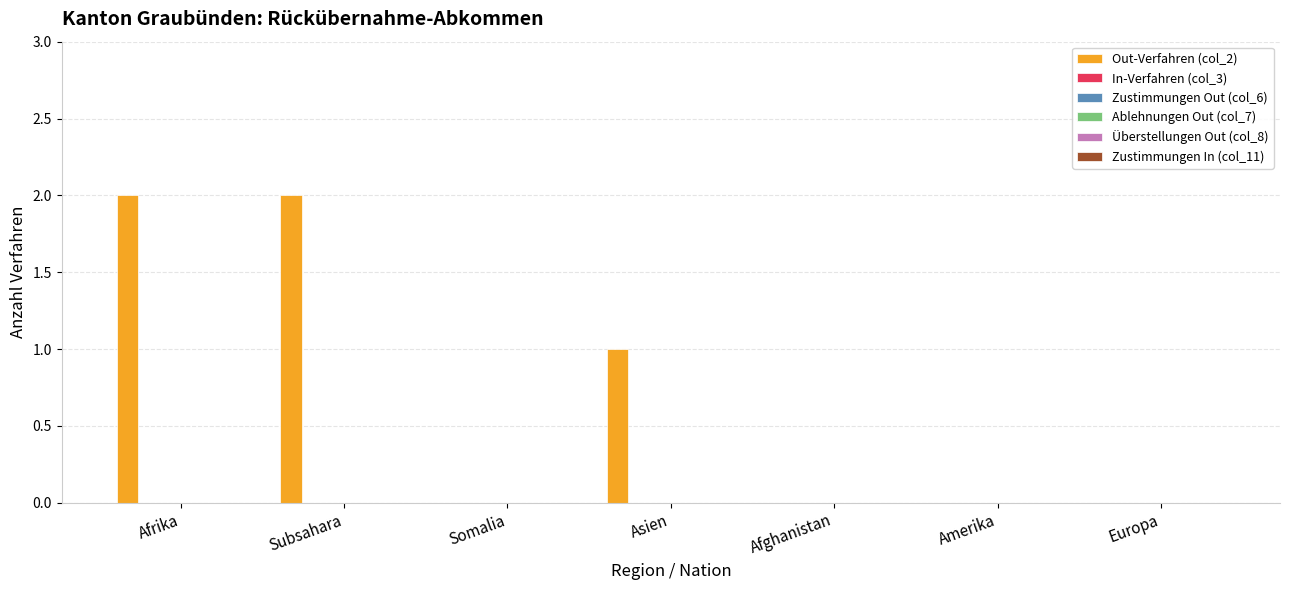

Are the bars horizontal?

No